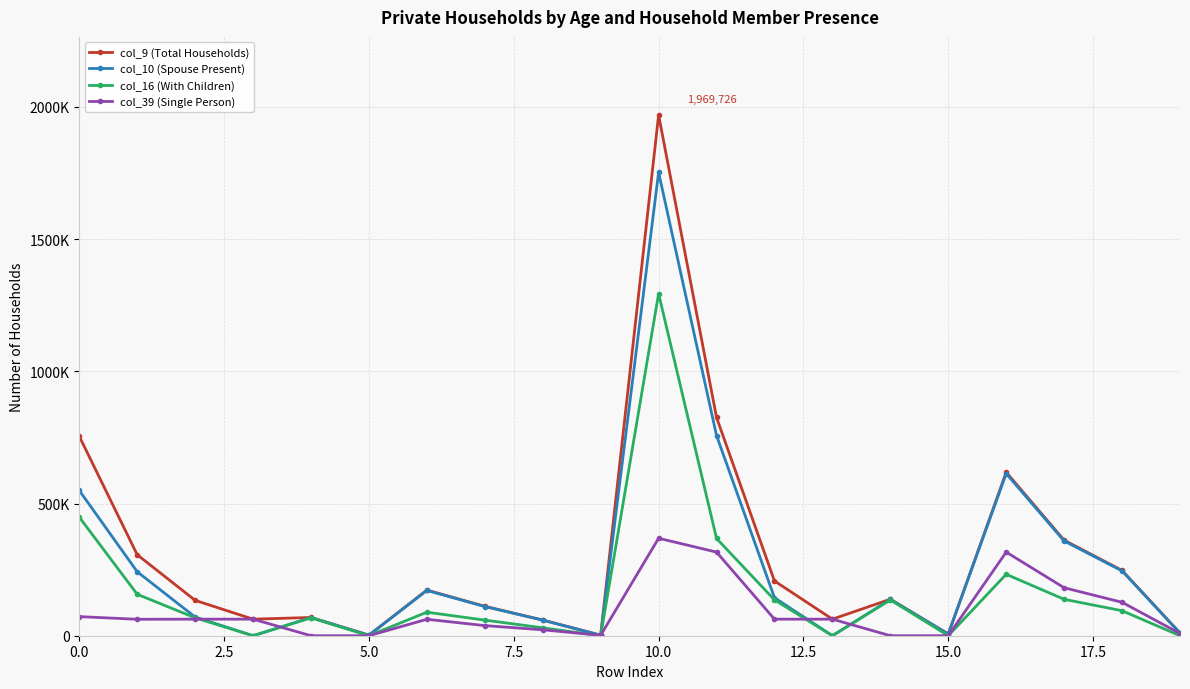

True or false: col_10 (Spouse Present) has more than 2 interior local peaks.

True